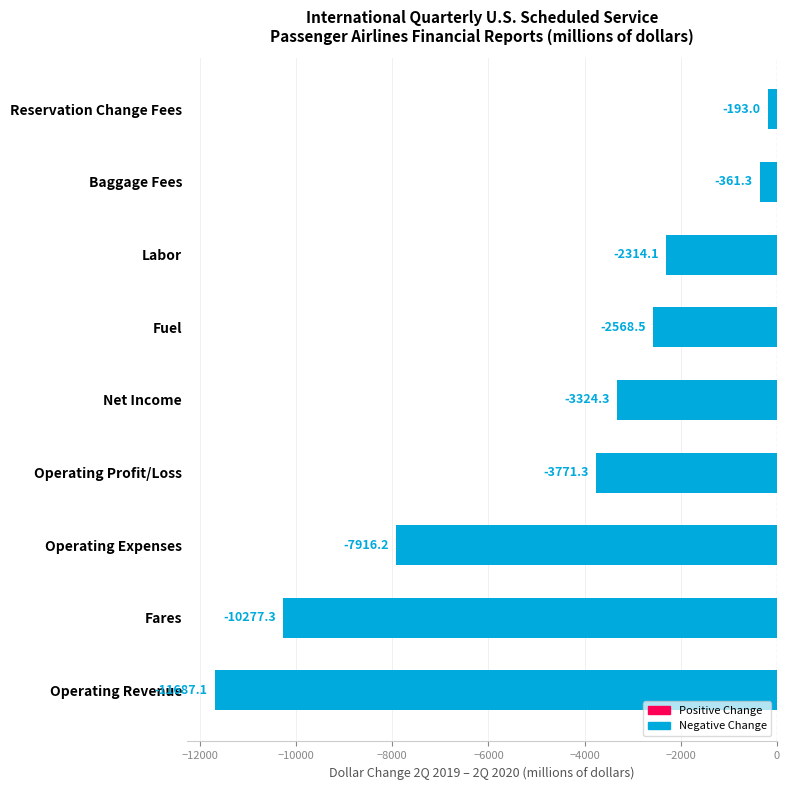

Does the chart contain stacked bars?

No